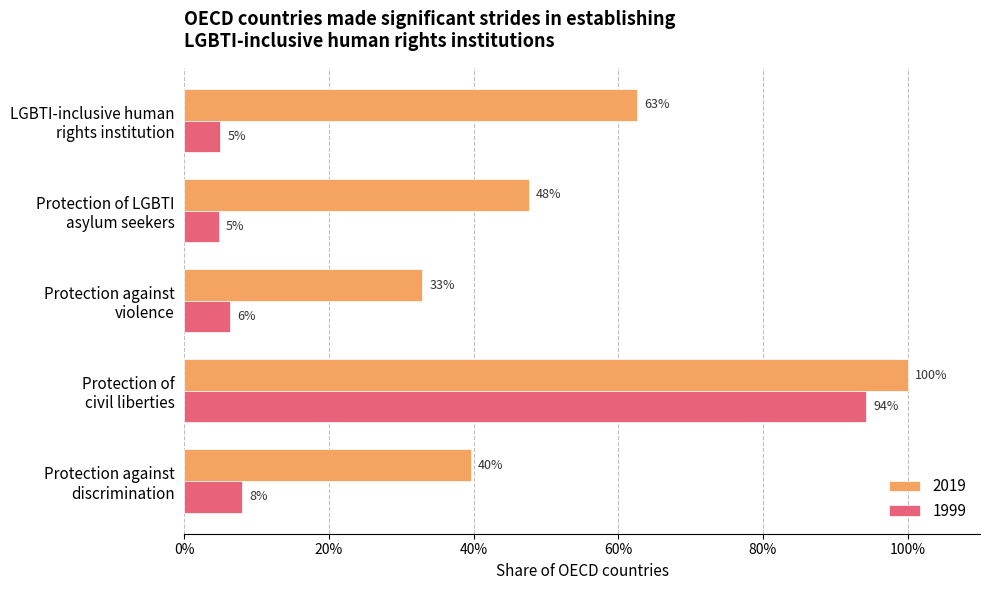

At which category is the sum across all series the highest?

Protection of
civil liberties